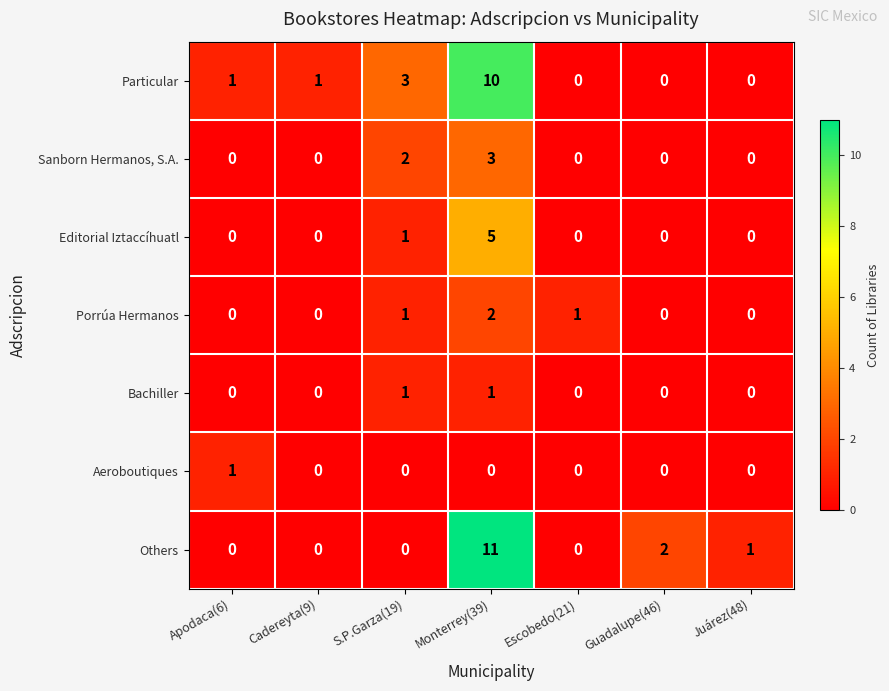

How many values in Aeroboutiques are above zero?

1